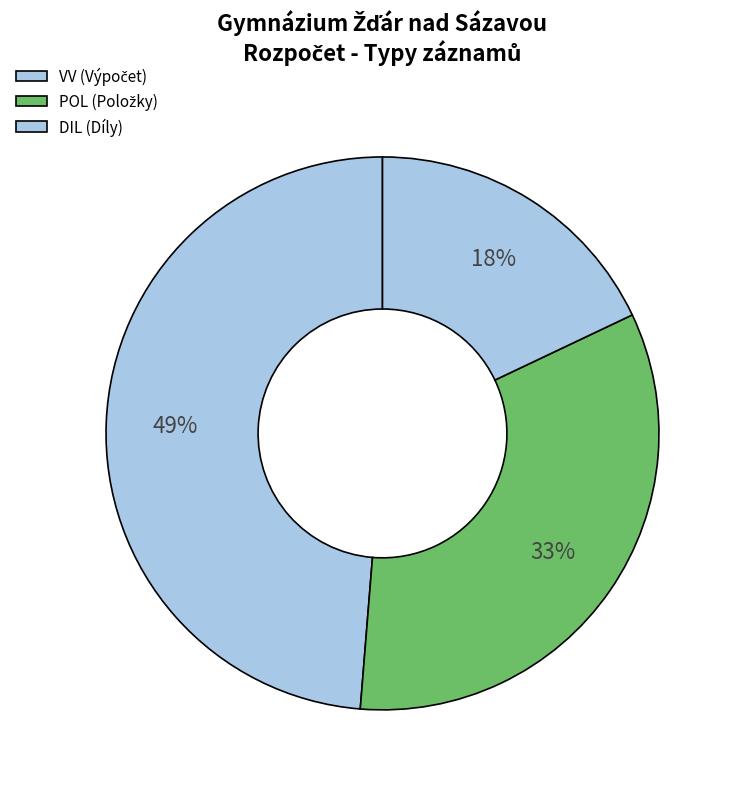

Count the number of slices in the pie.

3